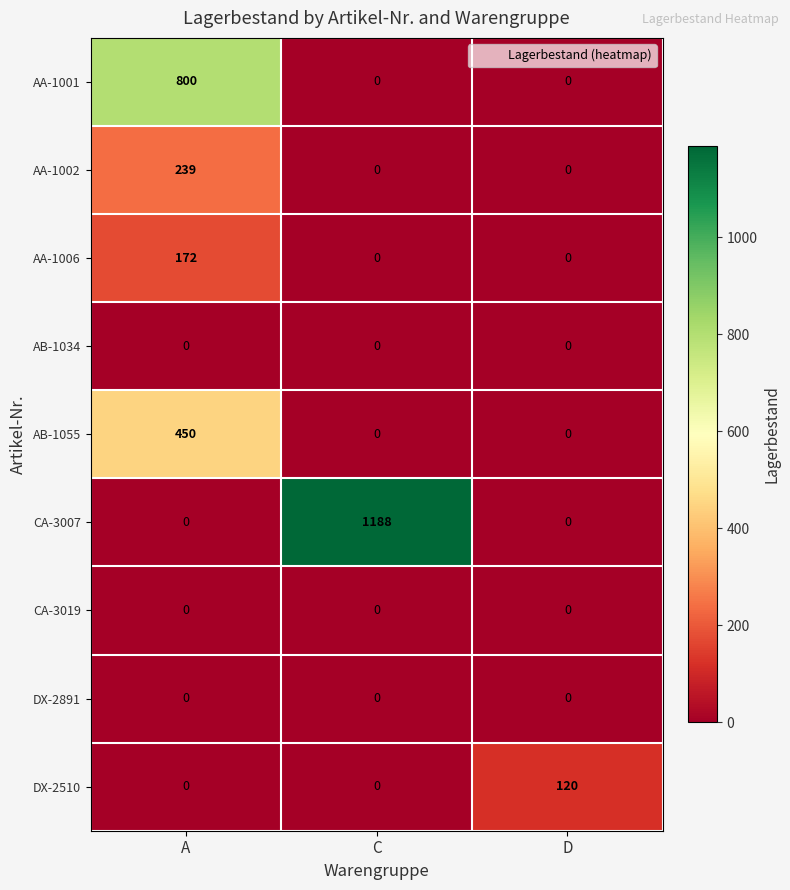

Which series has the largest range (max minus min)?

CA-3007